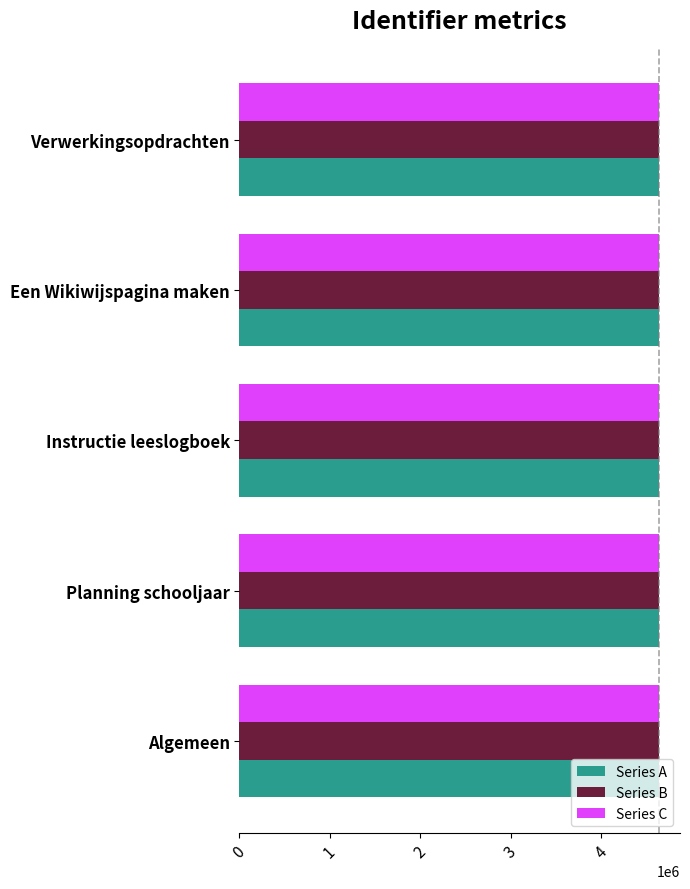

What is the maximum value shown in the chart?

4638765